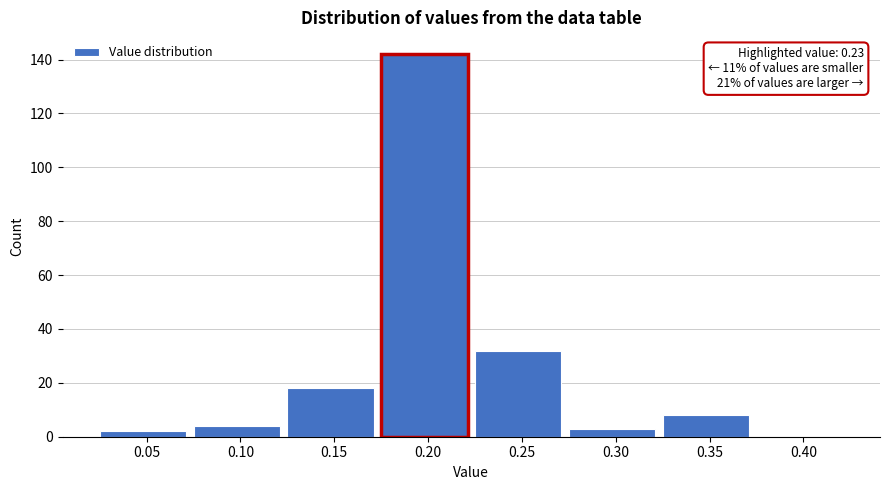

Reading right to left, list all the values displayed in this chart.

0.40=0	0.35=8	0.30=3	0.25=32	0.20=142	0.15=18	0.10=4	0.05=2